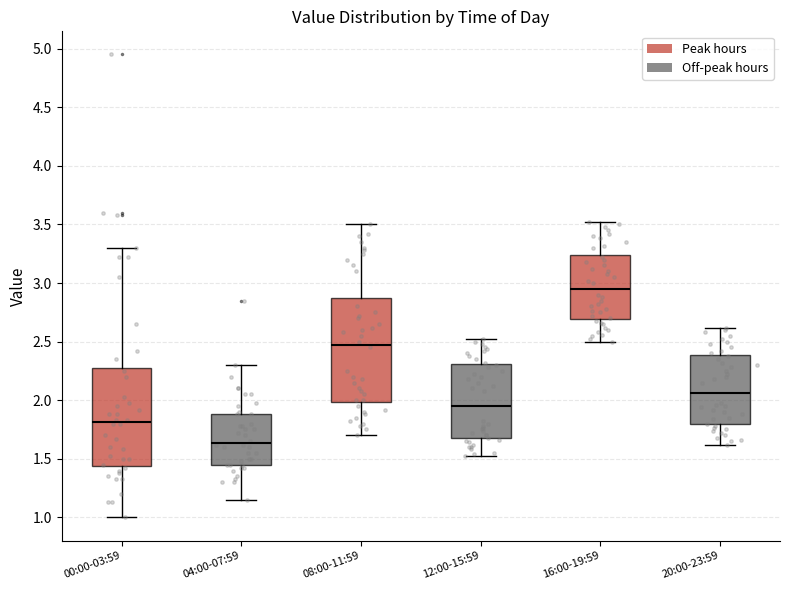

Comparing the boxes themselves (not the whiskers), which one is the tallest?

08:00-11:59